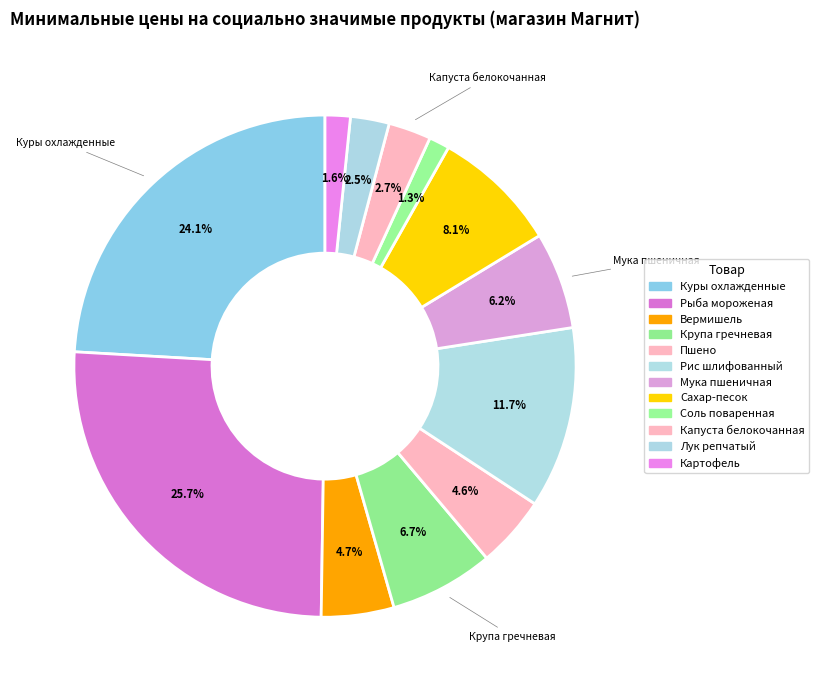

Rank the categories by value from highest to lowest.

Рыба мороженая, Куры охлажденные, Рис шлифованный, Сахар-песок, Крупа гречневая, Мука пшеничная, Вермишель, Пшено, Капуста белокочанная, Лук репчатый, Картофель, Соль поваренная